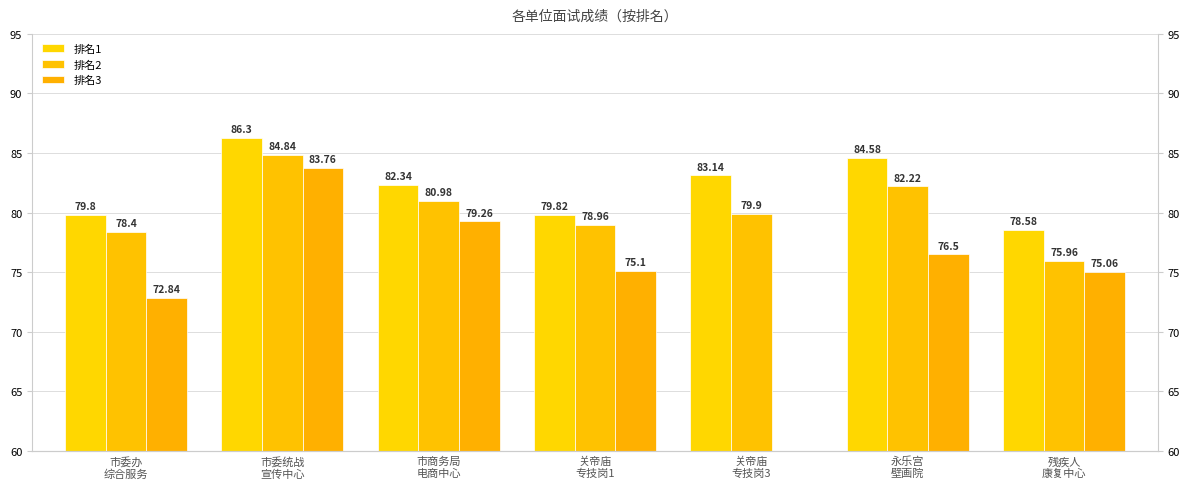

Which series has the largest total across all categories?

排名1